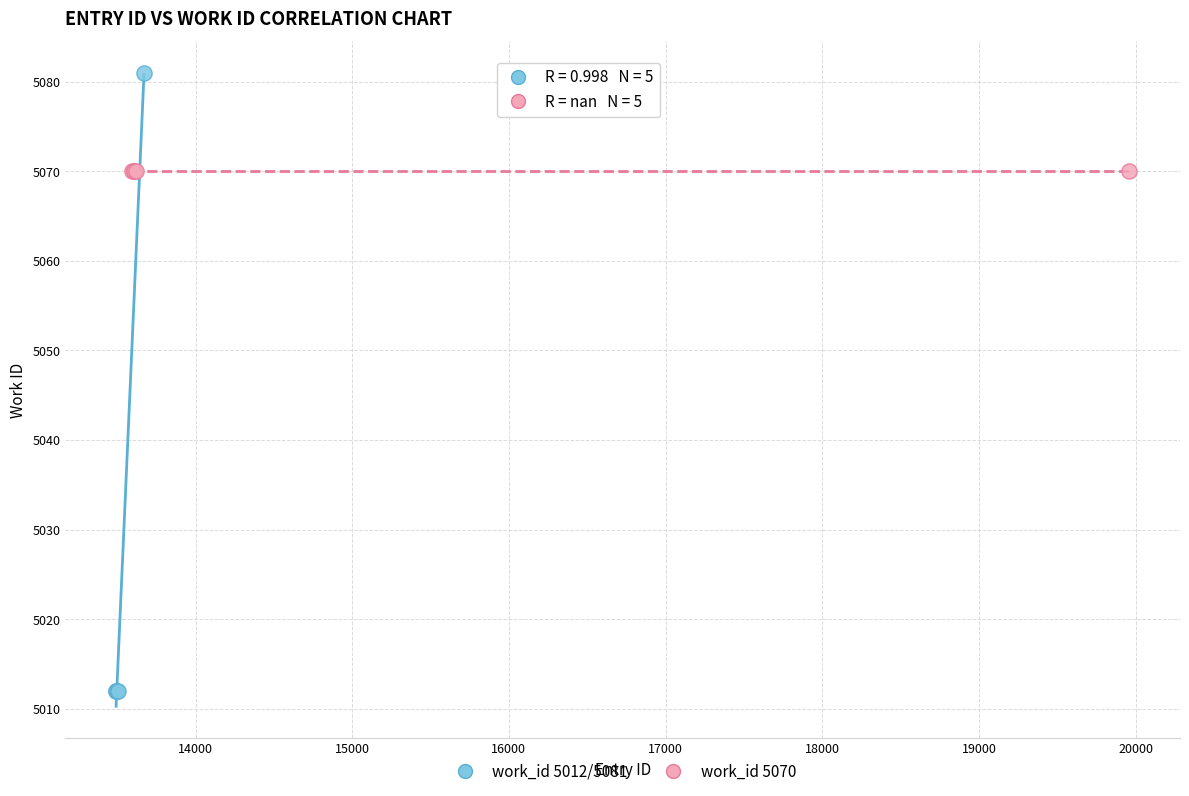

Which series reaches the maximum Y coordinate?

work_id 5012/5081